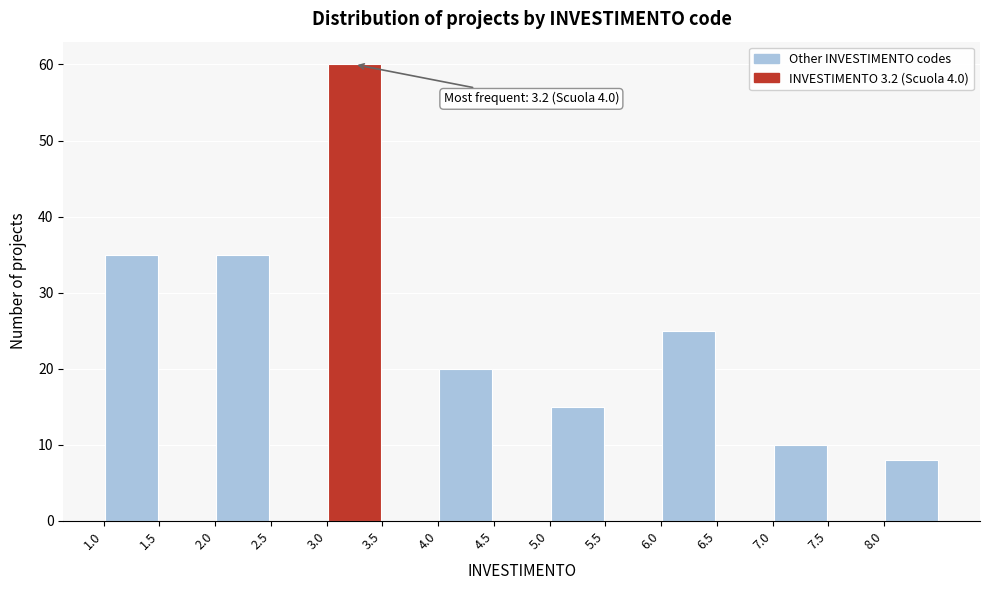

Over which range of the x-axis is the bar tallest?

3.0 to 3.5